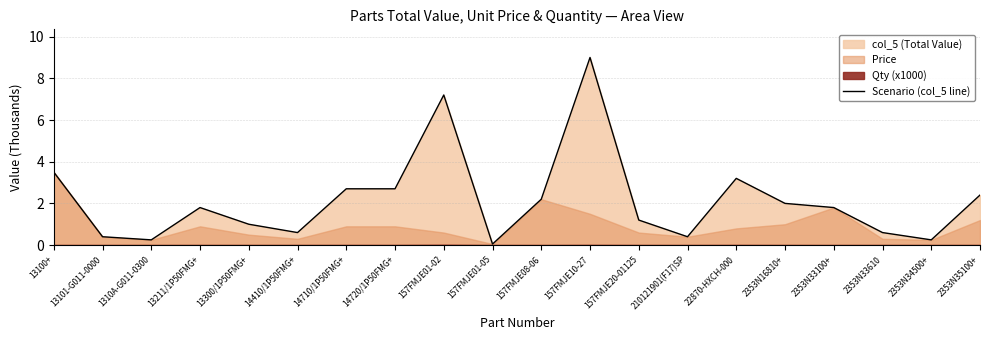

Does the chart display data point markers on the line(s)?

No